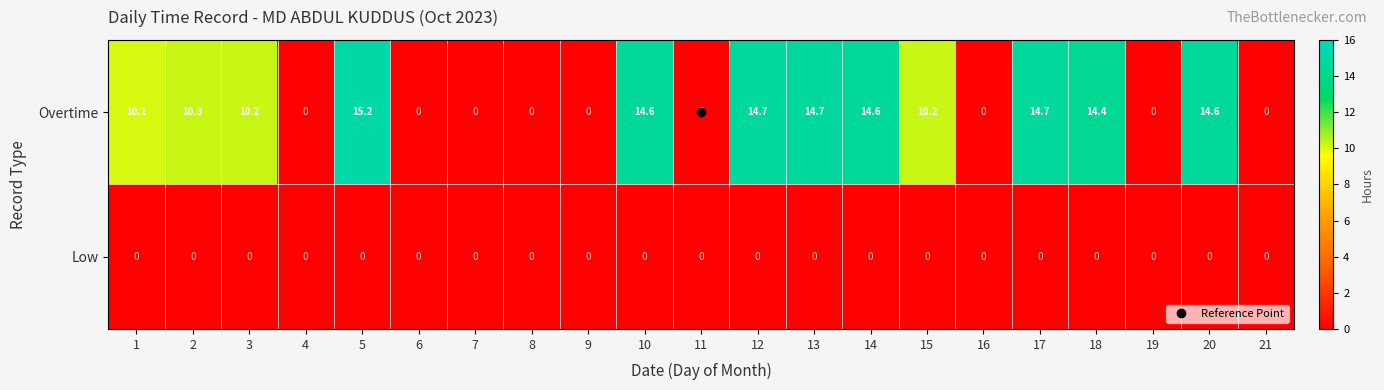

Which series has the largest range (max minus min)?

Overtime